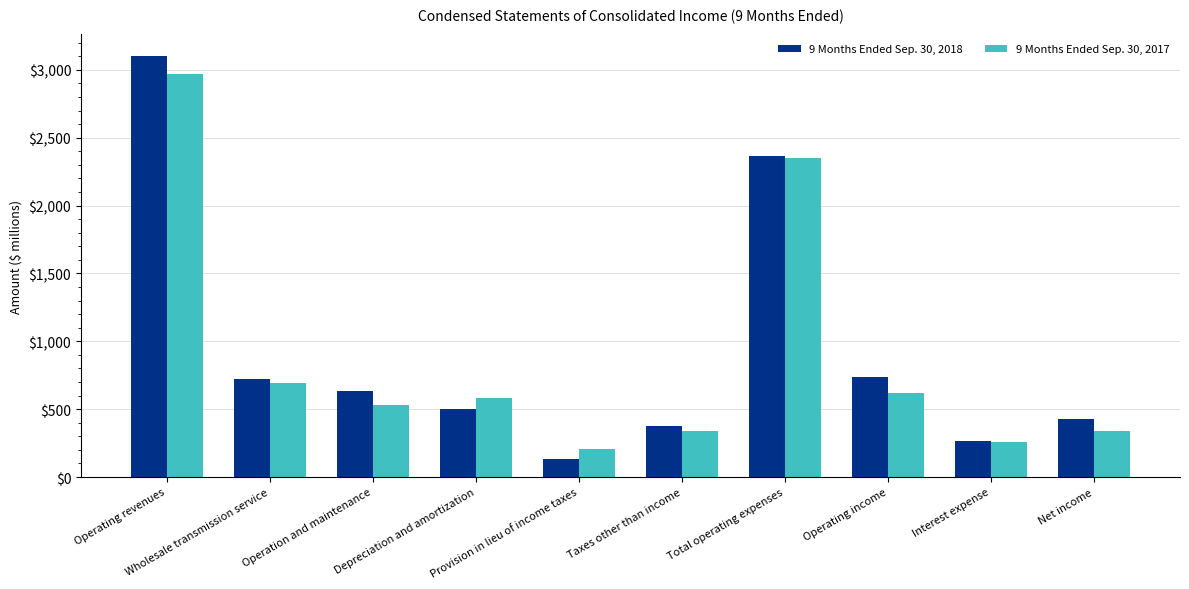

What is the label of the 10th bar from the right?

Operating revenues